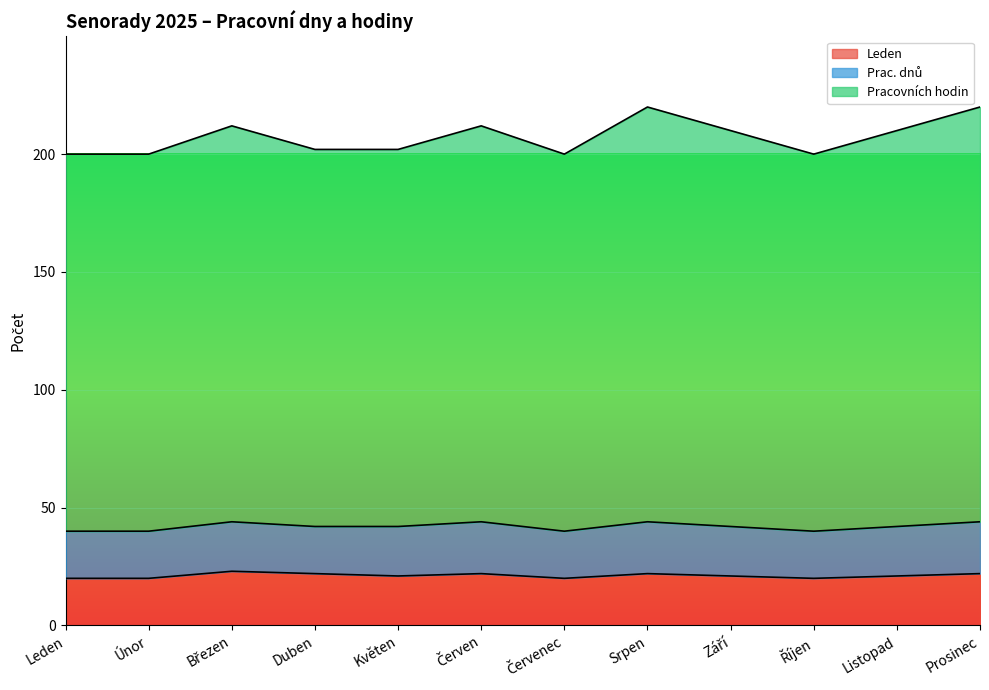

The value of Leden at Říjen is 29. True or false?

False